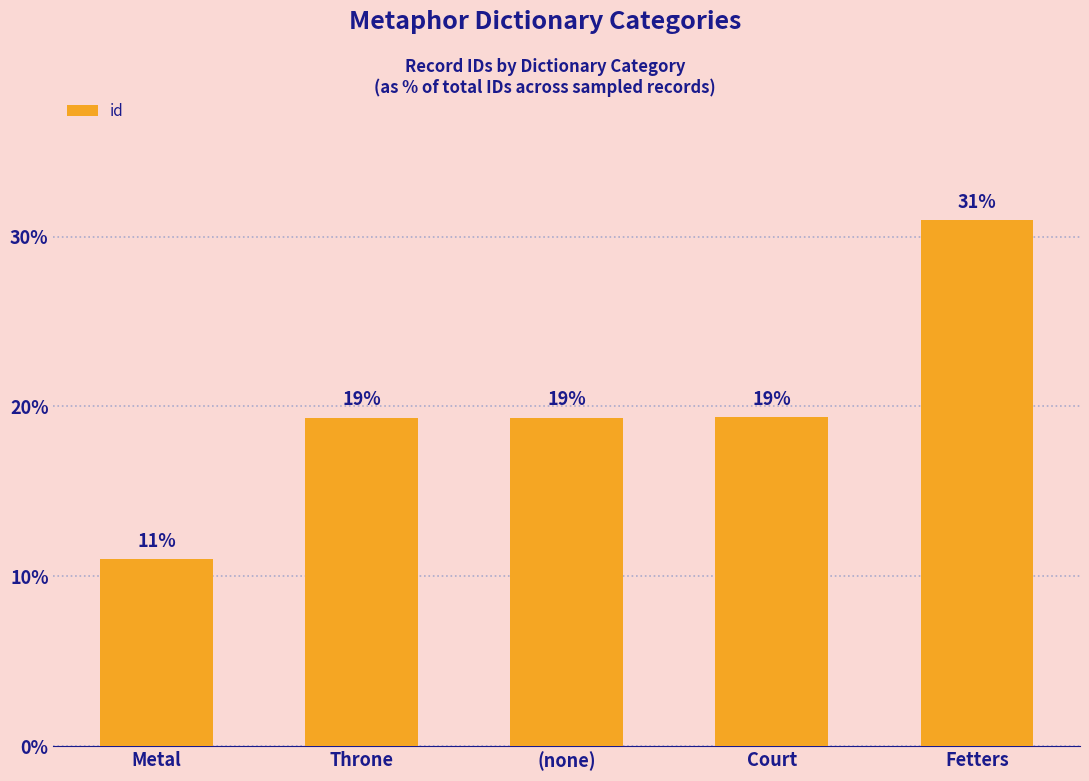

What value does the data have at Metal?

11.0